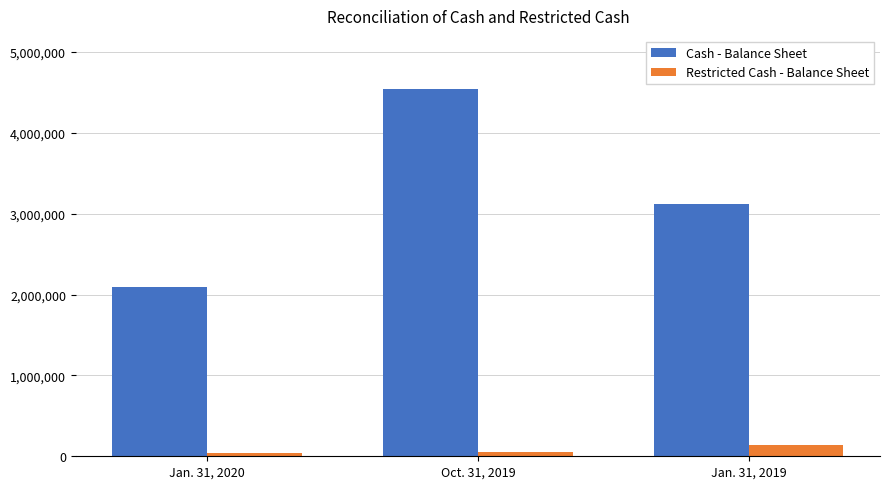

At how many categories does at least one series exceed 4290989?

1